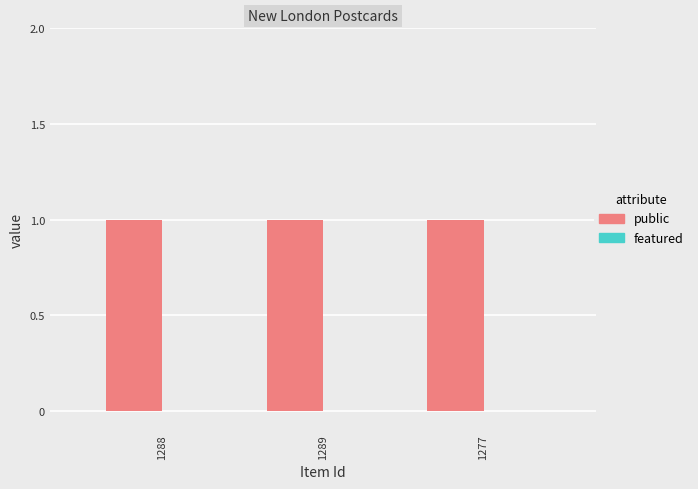

How many data points does each series have?

3